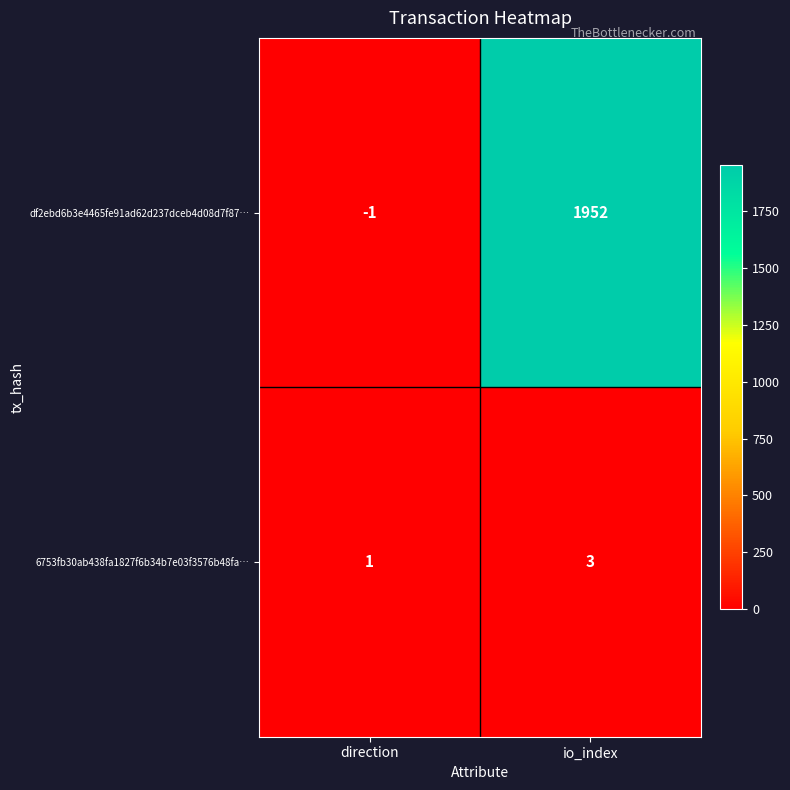

At how many categories does at least one series exceed 885?

1